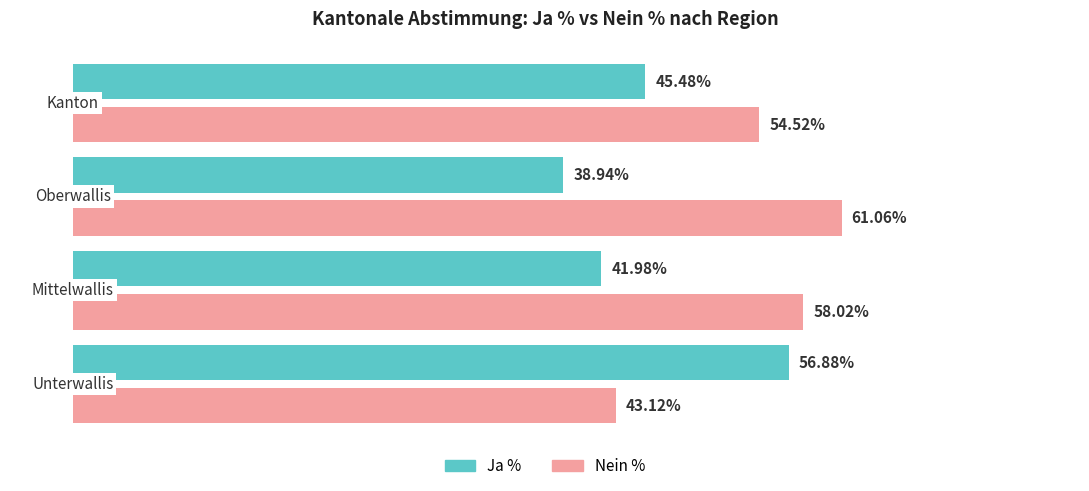

Which series has the largest total across all categories?

Nein %